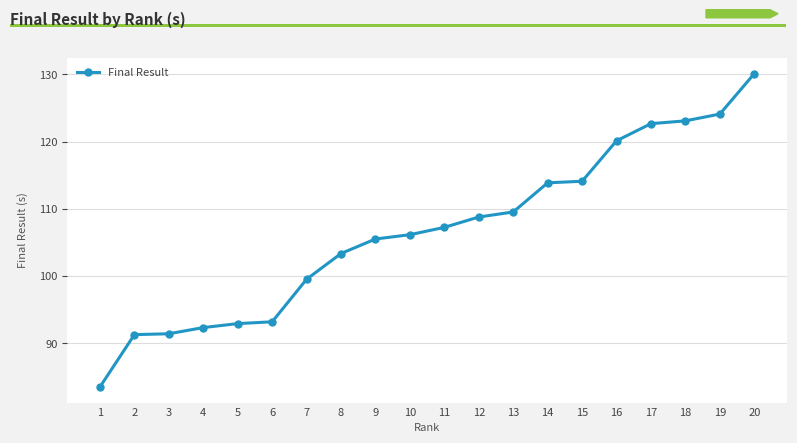

The value at 12 is 192.7. True or false?

False